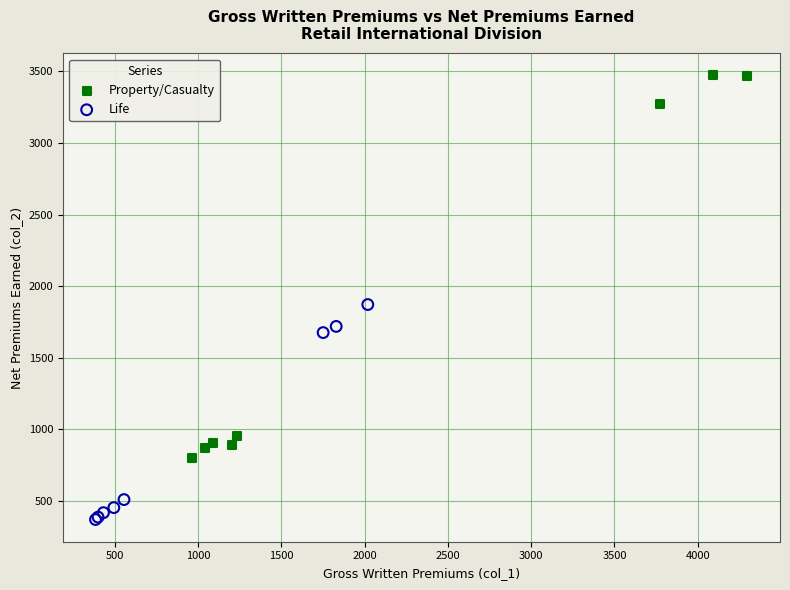

Which series contains the lowest Y value?

Life